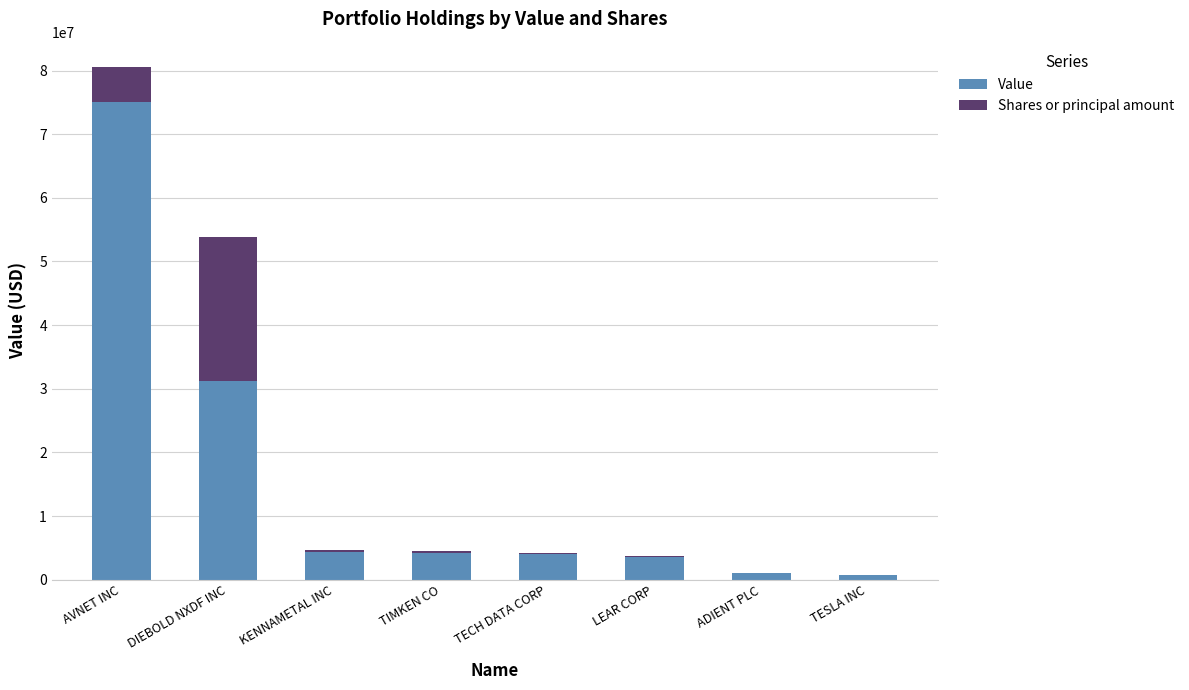

True or false: Value has a value of 7452756.6 at TIMKEN CO.

False